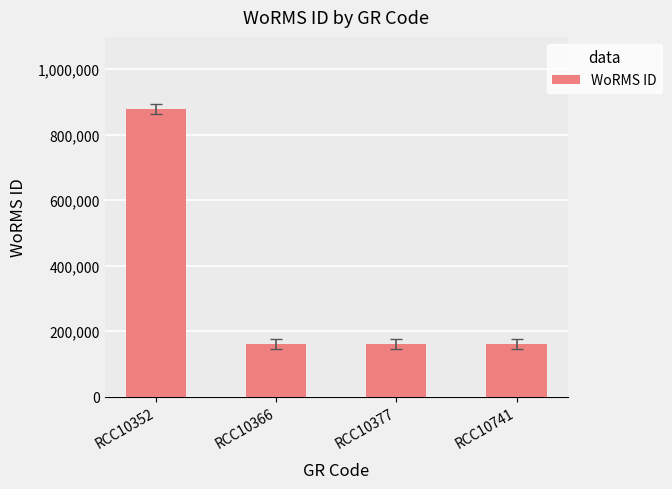

Does the chart contain any negative values?

No